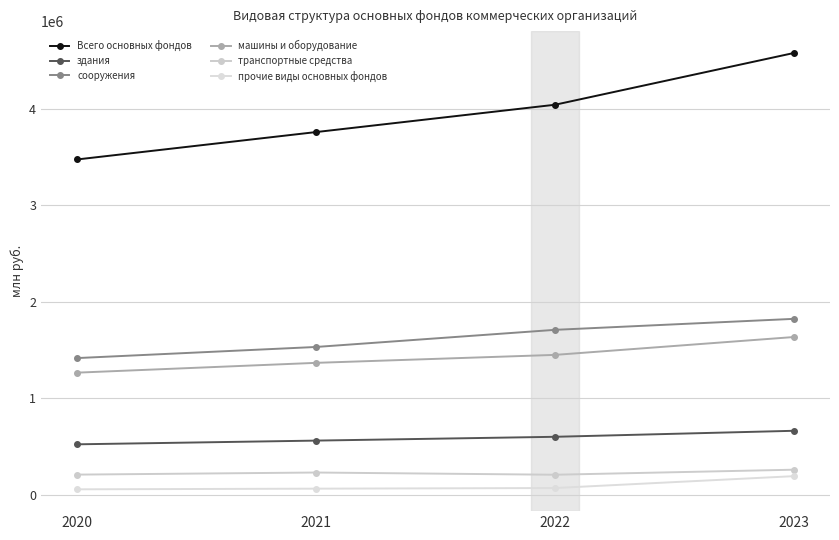

What is the average value of the машины и оборудование series?

1430912